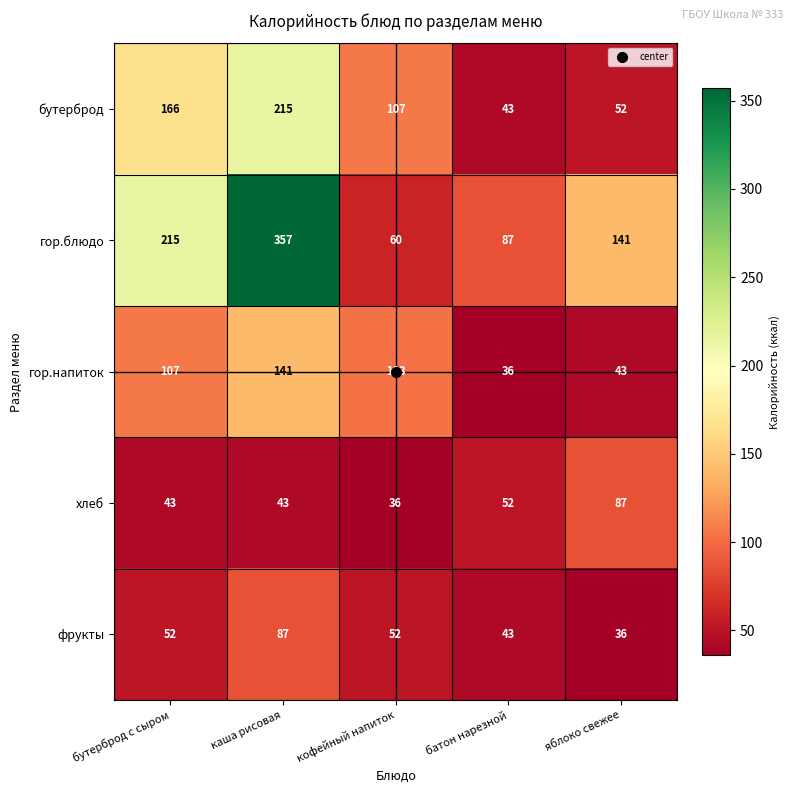

How many distinct data groups are displayed?

5